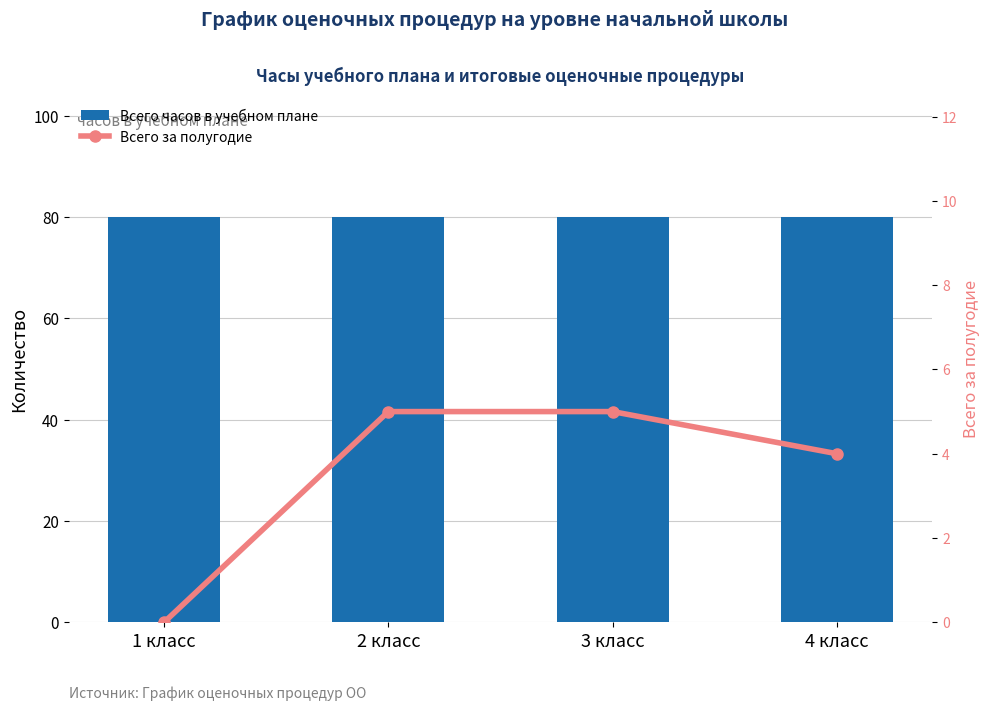

What is the total value across all series at 4 класс?

84